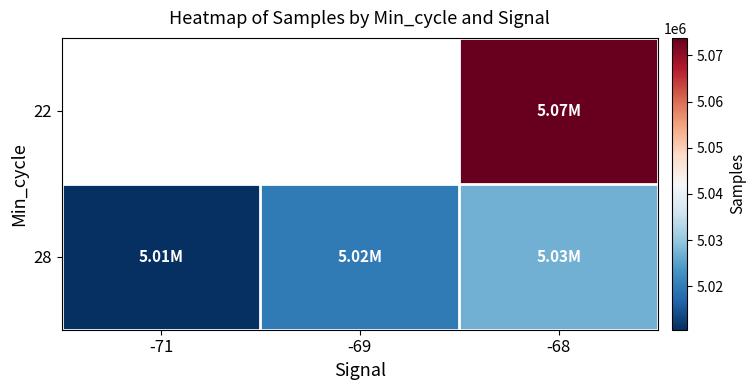

Between -69 and -68, which is larger?

-68